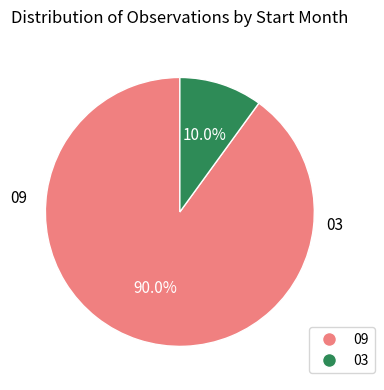

What portion of the pie excludes 03?

90.0%